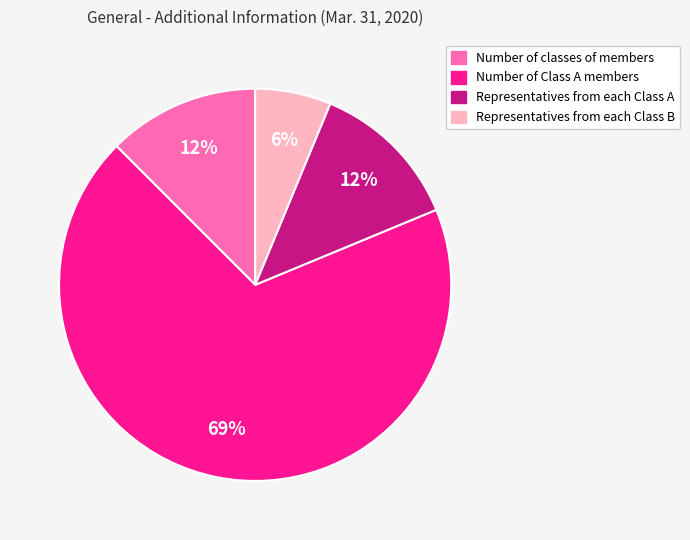

What percentage is the Representatives from each Class B slice, to the nearest percent?

6%